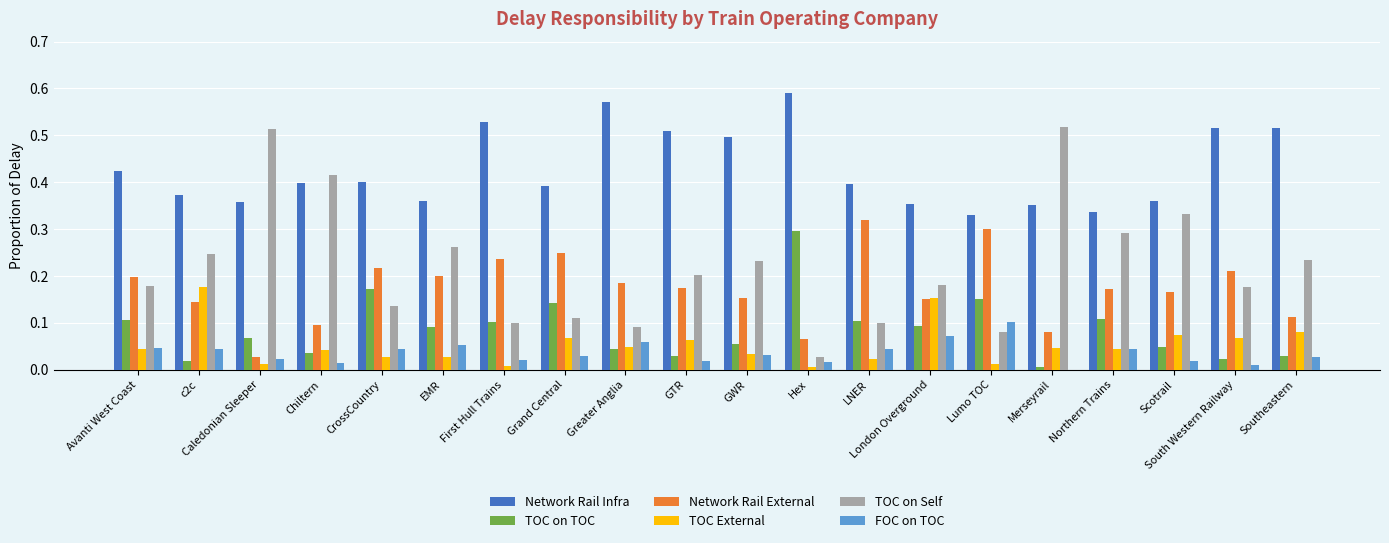

The value of FOC on TOC at LNER is 0.1. True or false?

False